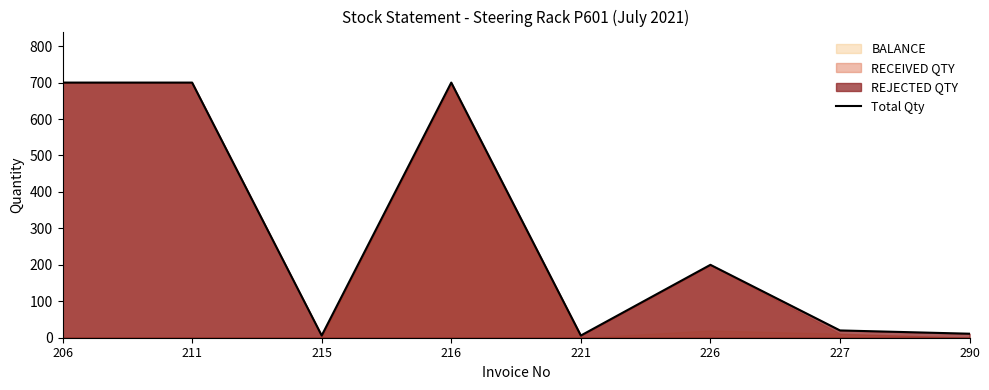

Which category has the lowest value across all series?

215